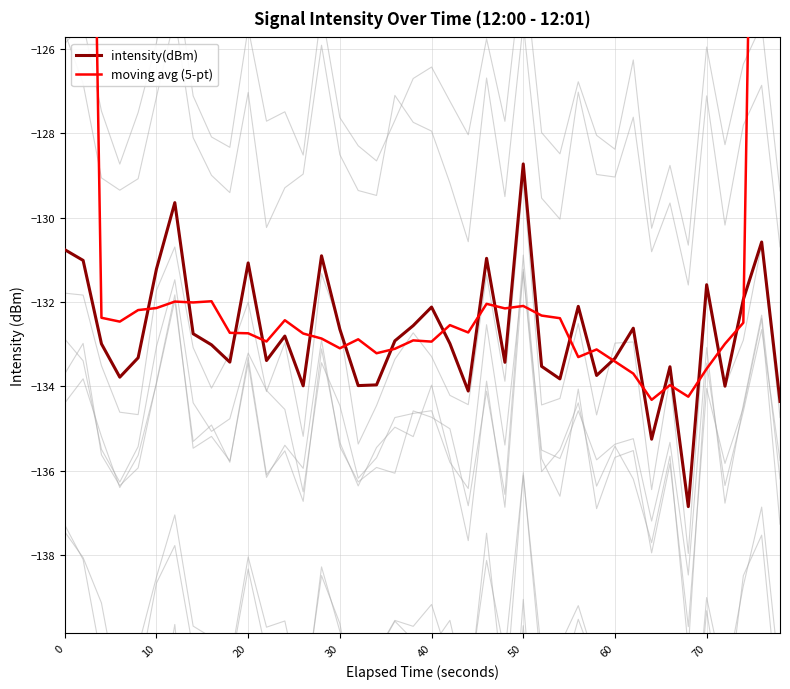

True or false: intensity(dBm) has a value of -132.6 at 30.

True